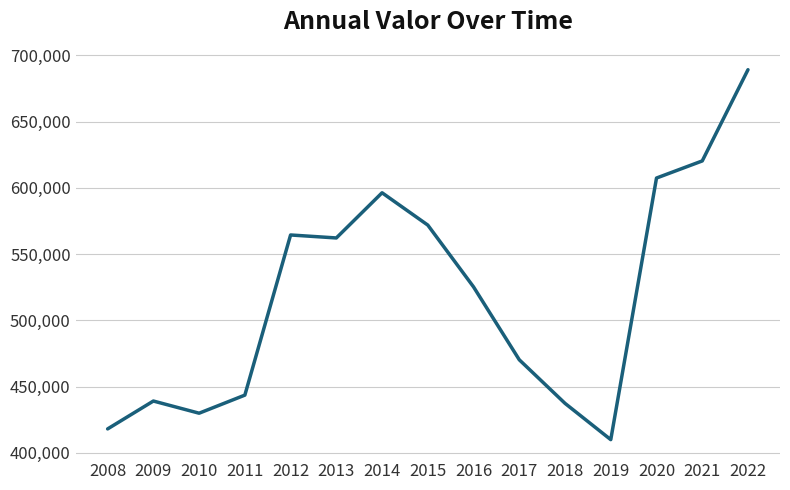

How many lines are shown in the chart?

1